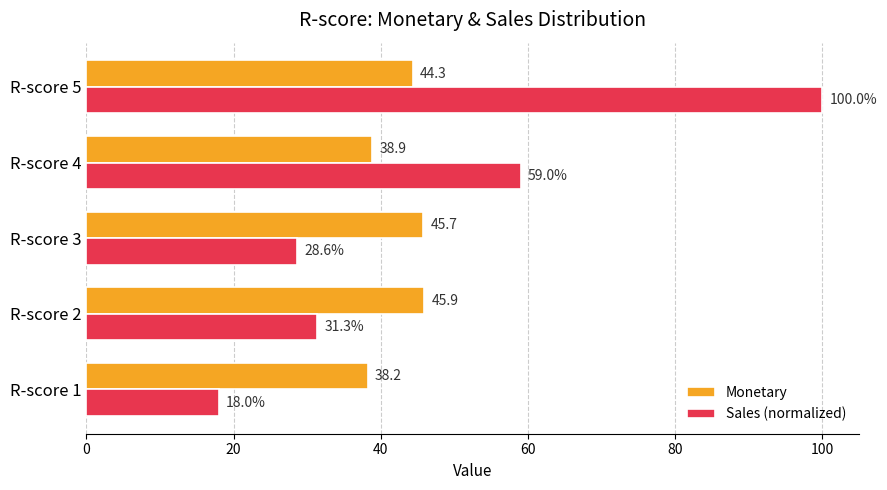

The value of Monetary at R-score 5 is 24.9. True or false?

False